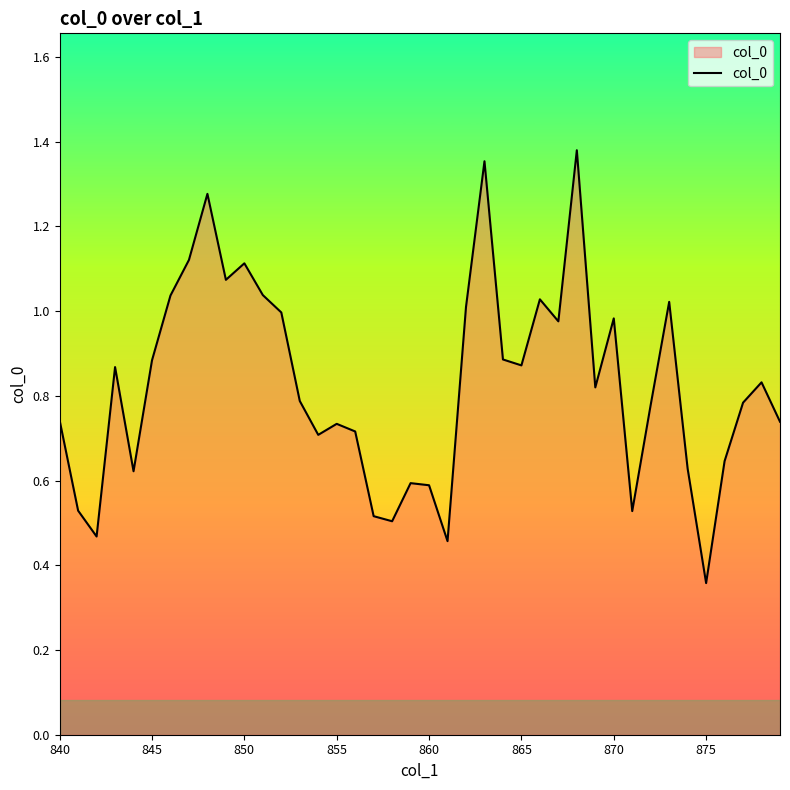

Is this an area chart (filled region under the line)?

Yes